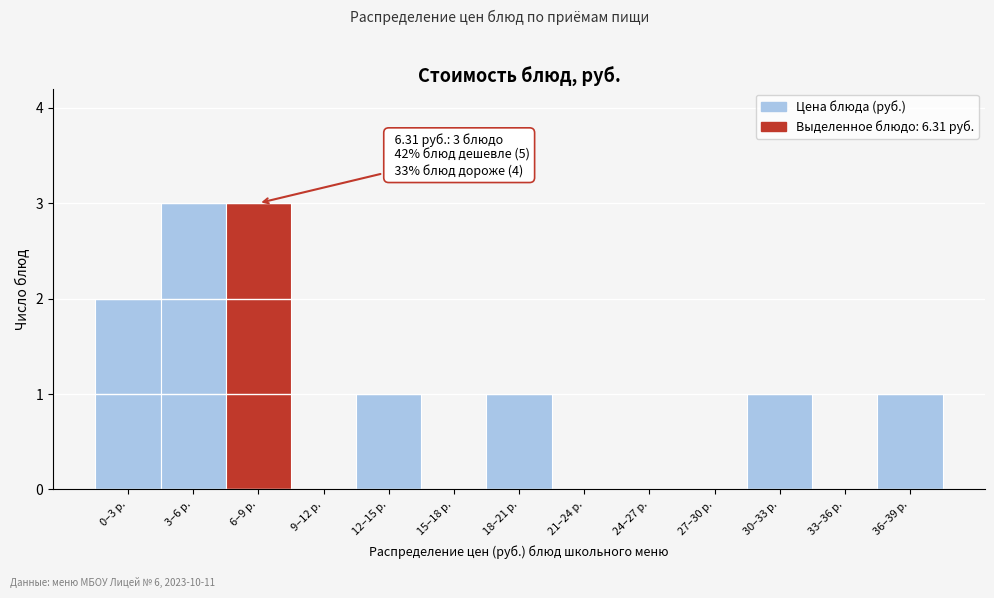

Reading left to right, what are all the values shown in this chart?

0–3 р.=2	3–6 р.=3	6–9 р.=3	9–12 р.=0	12–15 р.=1	15–18 р.=0	18–21 р.=1	21–24 р.=0	24–27 р.=0	27–30 р.=0	30–33 р.=1	33–36 р.=0	36–39 р.=1